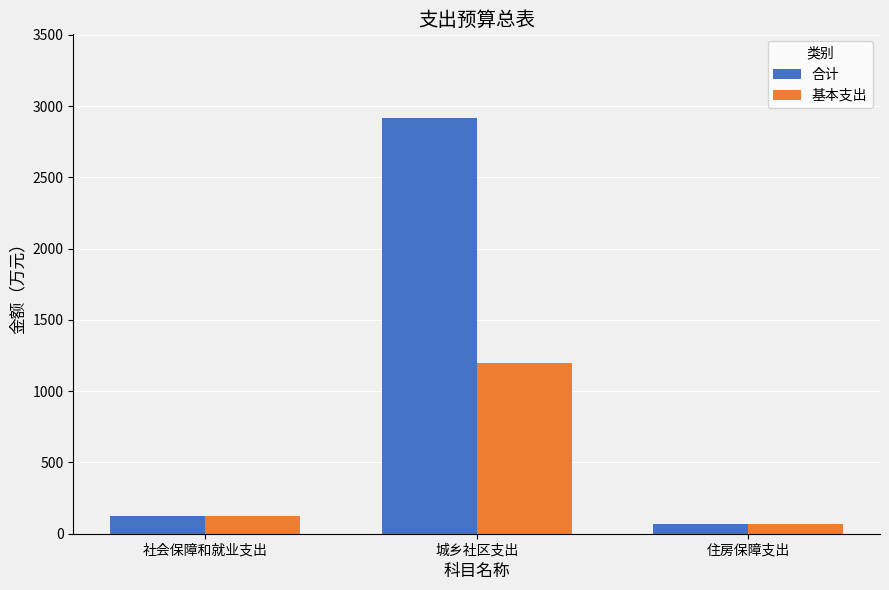

What is the value of the 合计 bar at the 1st from the left?

126.2